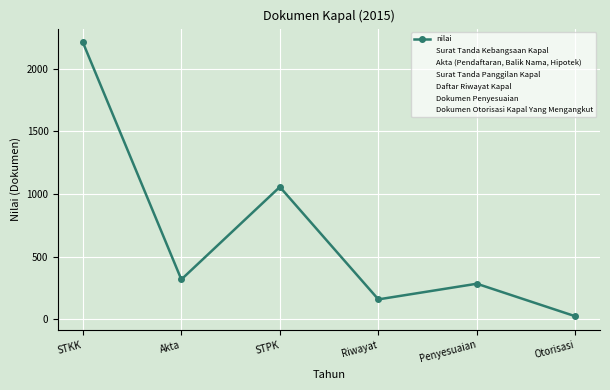

Reading left to right, extract all data points from this chart.

2212	318	1057	159	284	24